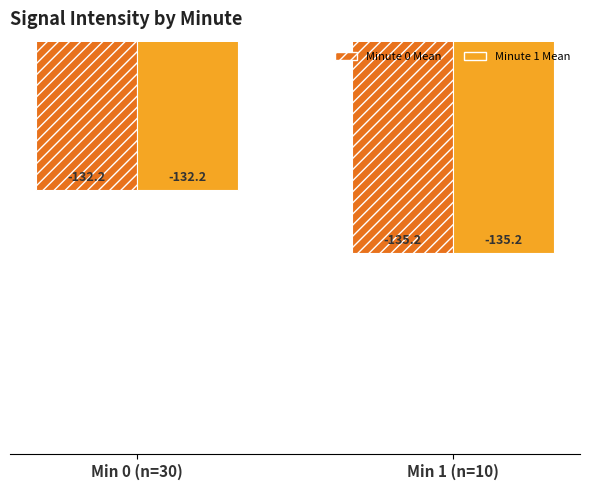

The Minute 0 Mean series shows -132.2 at Min 0 (n=30). True or false?

True